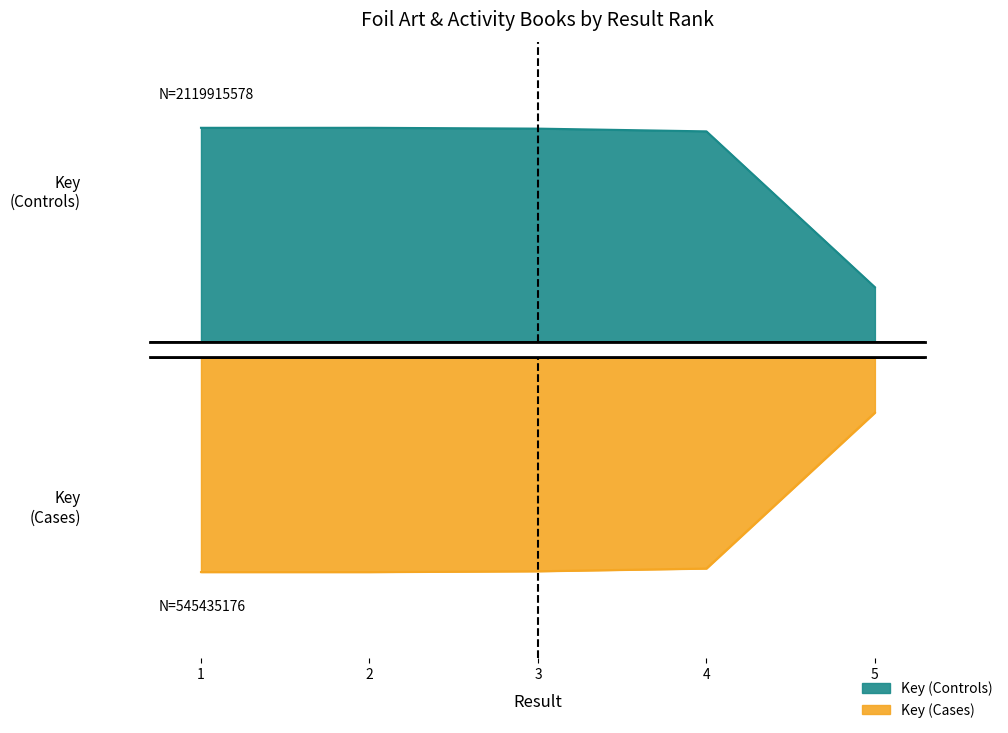

Reading left to right, list all the values displayed in this chart.

1=1.0	2=1.0	3=1.0	4=1.0	5=0.3